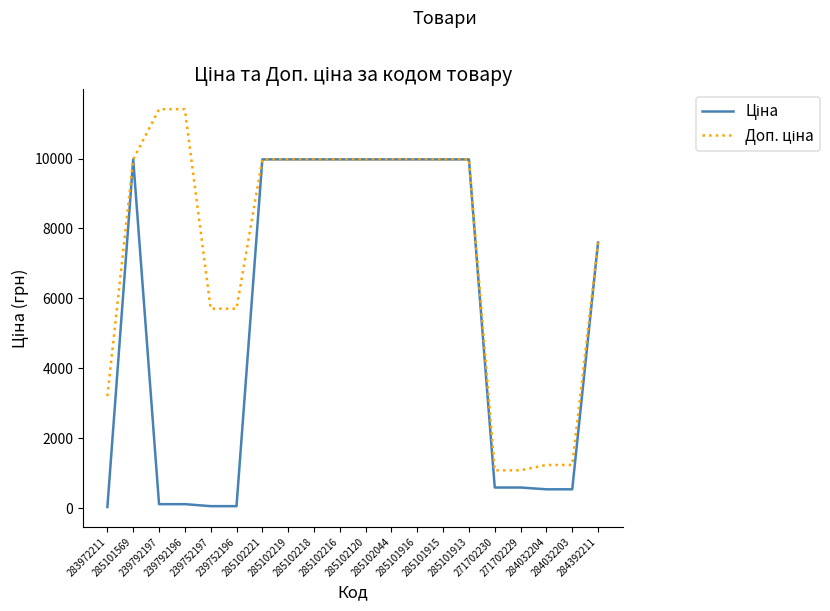

How many lines are shown in the chart?

2